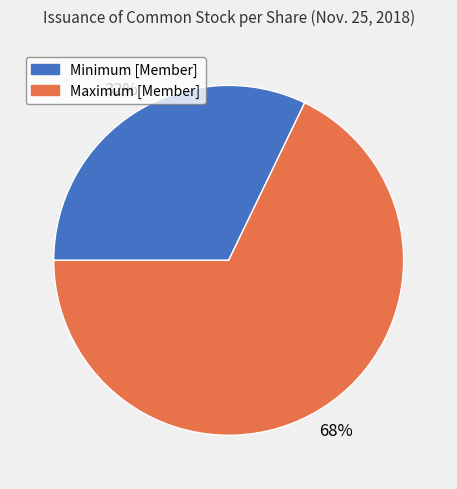

How many segments does this pie chart have?

2